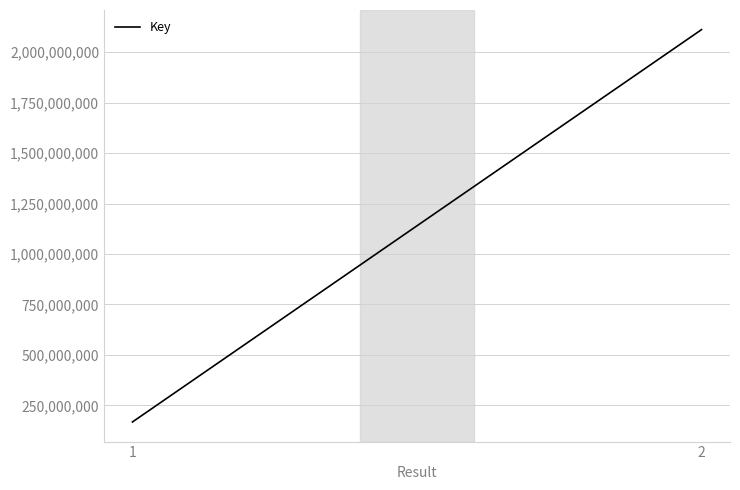

What value does the data have at 1, to the nearest 10?

167554810